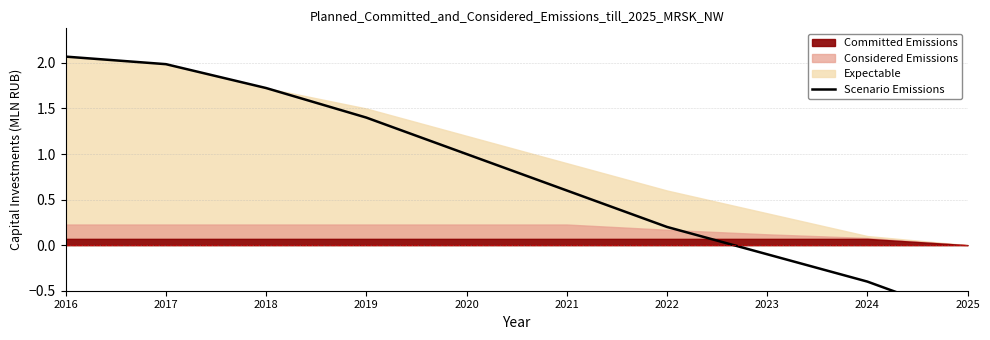

Reading left to right, extract all data points from this chart.

2.1	2.0	1.7	1.4	1.0	0.6	0.2	-0.1	-0.4	-0.8